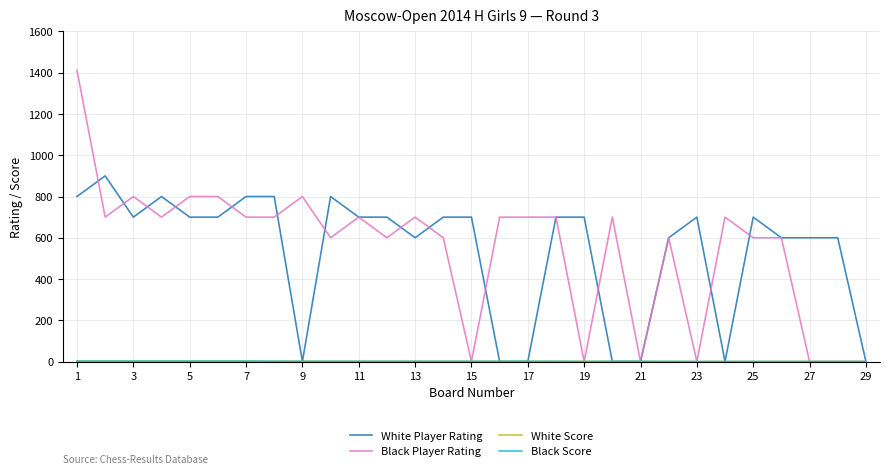

Which series has the largest range (max minus min)?

Black Player Rating